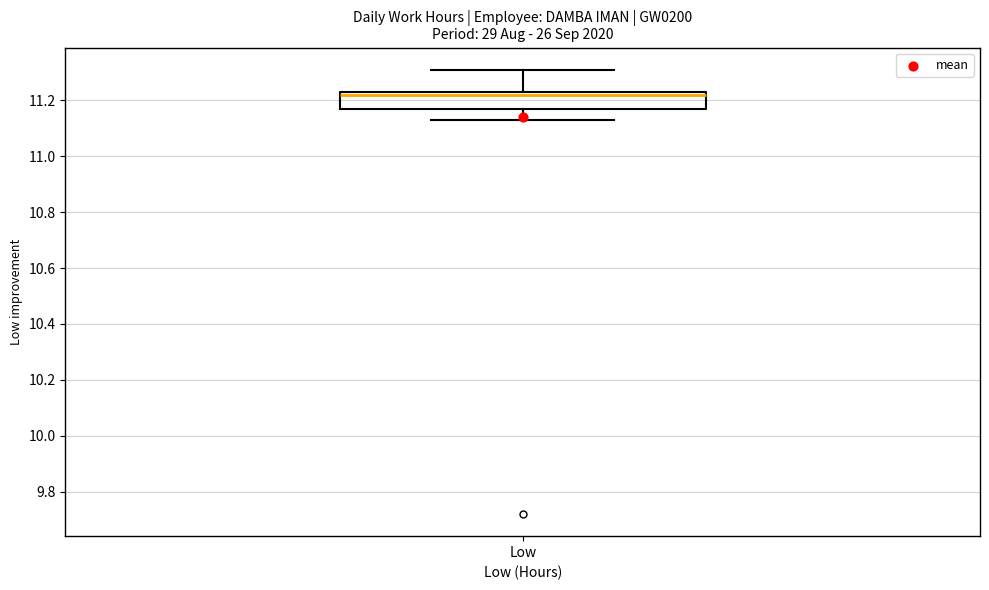

Read this box plot against the y-axis: the position of the median line, the range covered by the box, and the ends of both whiskers. The values are not printed on the chart, so give them approximately, as read against the axis.

median 11.22, box 11.18 to 11.24, whiskers 11.14 to 11.32